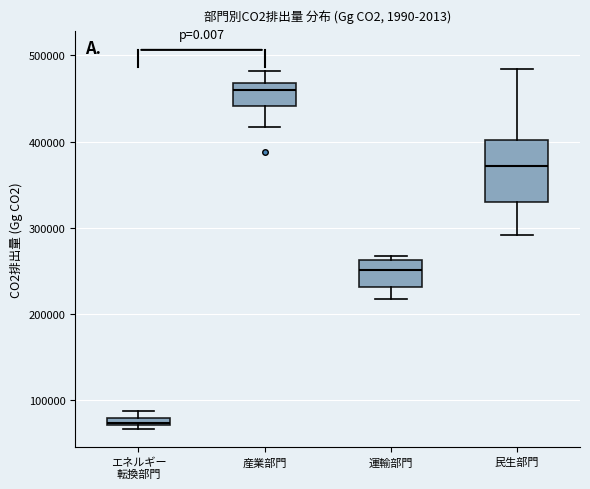

Which box's median line is the highest?

産業部門